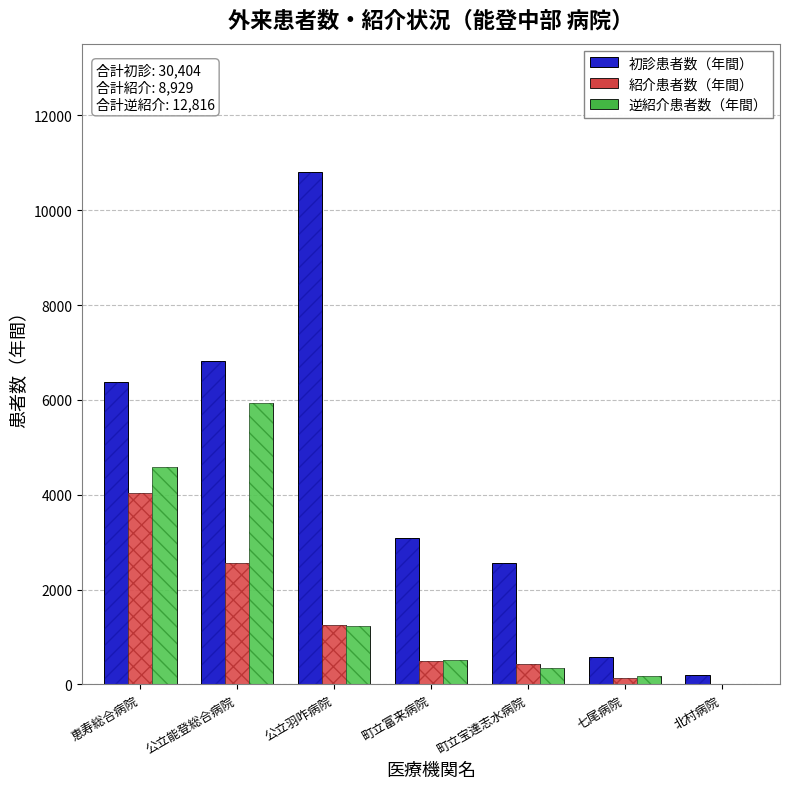

Which series changed the most between 町立富来病院 and 町立宝達志水病院?

初診患者数（年間）